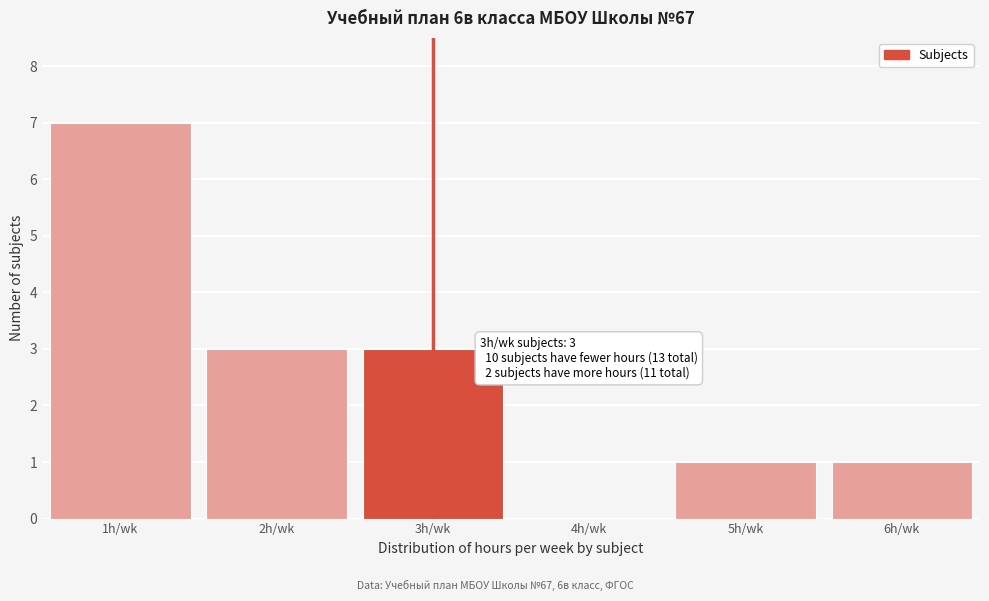

Reading left to right, extract all data points from this chart.

1h/wk=7	2h/wk=3	3h/wk=3	4h/wk=0	5h/wk=1	6h/wk=1